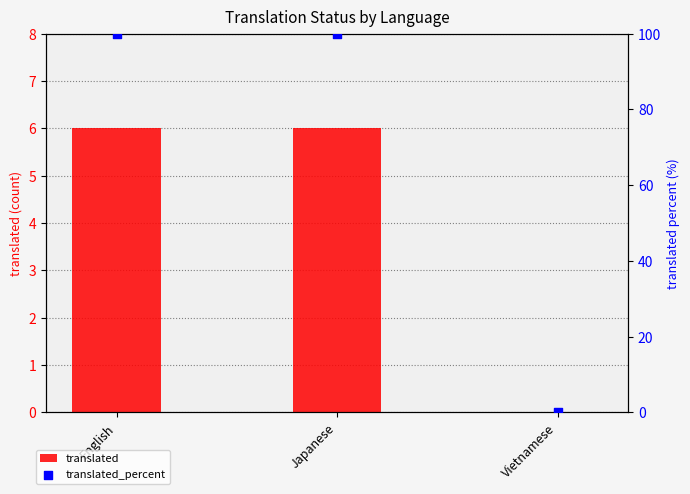

Is the value of translated at Vietnamese greater than the value of translated_percent at English?

No